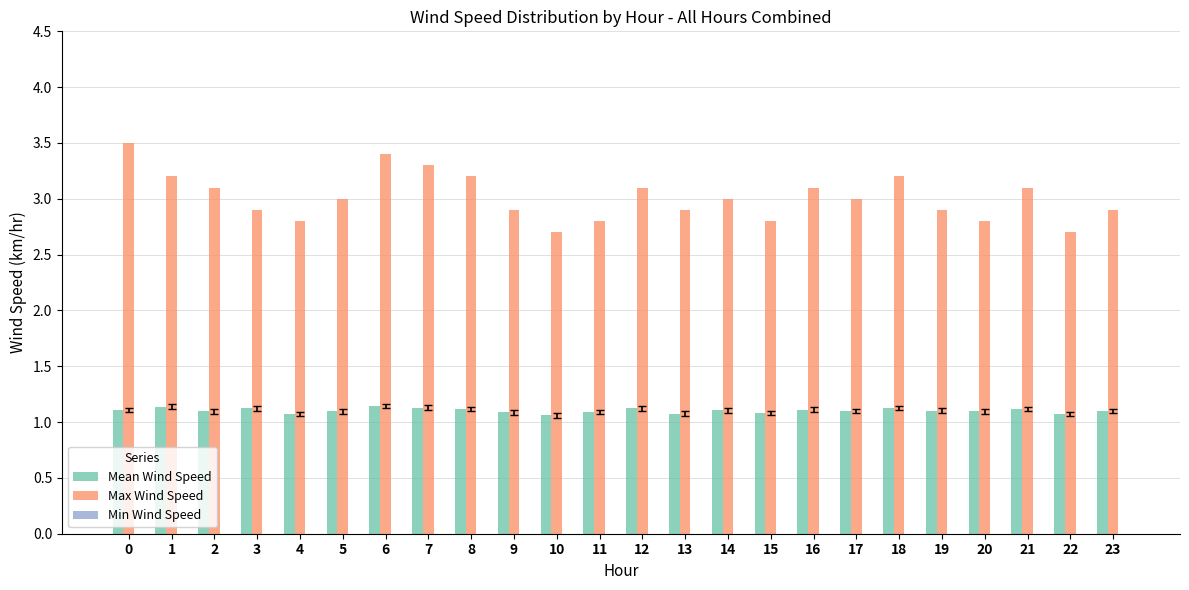

The Mean Wind Speed series shows 1.1 at 21. True or false?

True